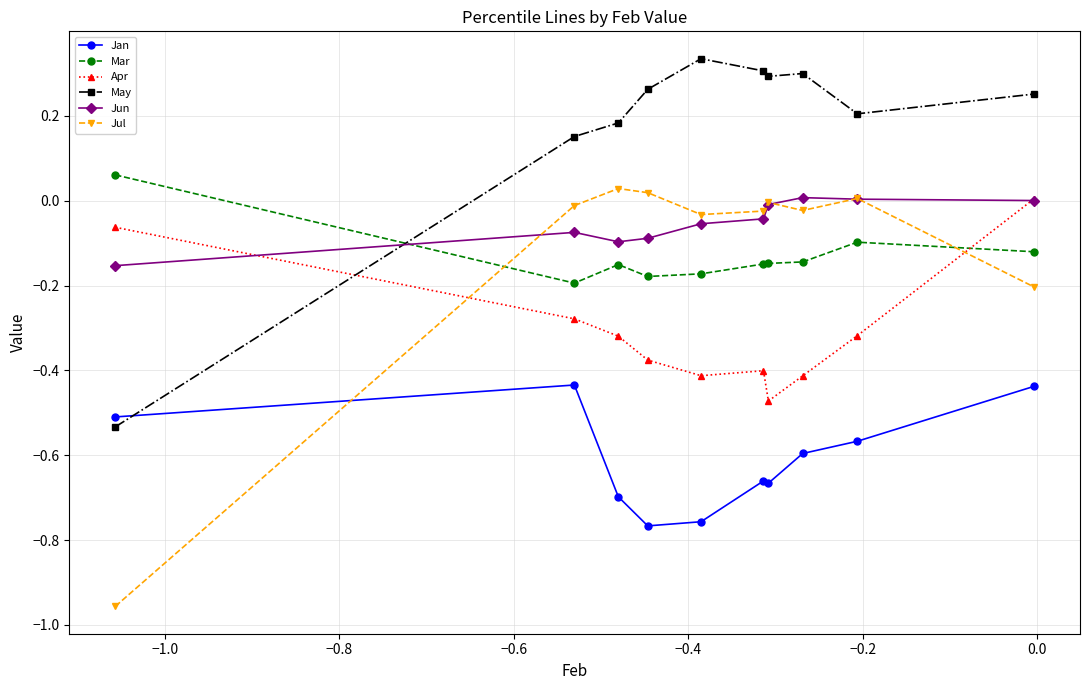

Which series has the widest spread of values?

Jul